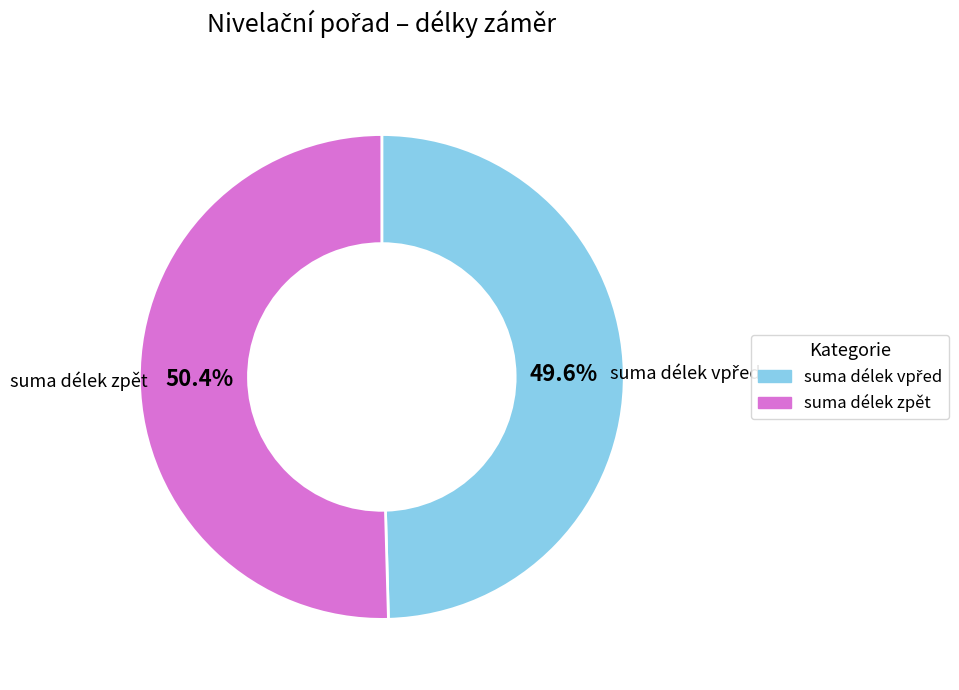

Which category accounts for the majority?

suma délek zpět